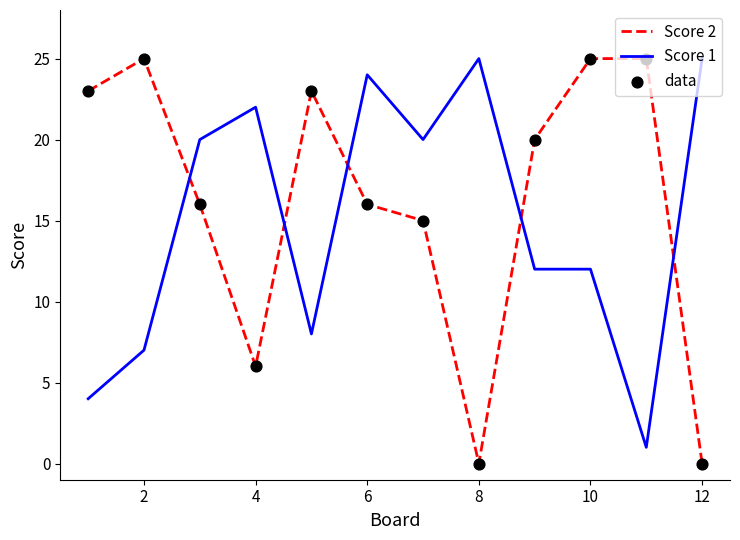

Which series has the largest total across all categories?

Score 2